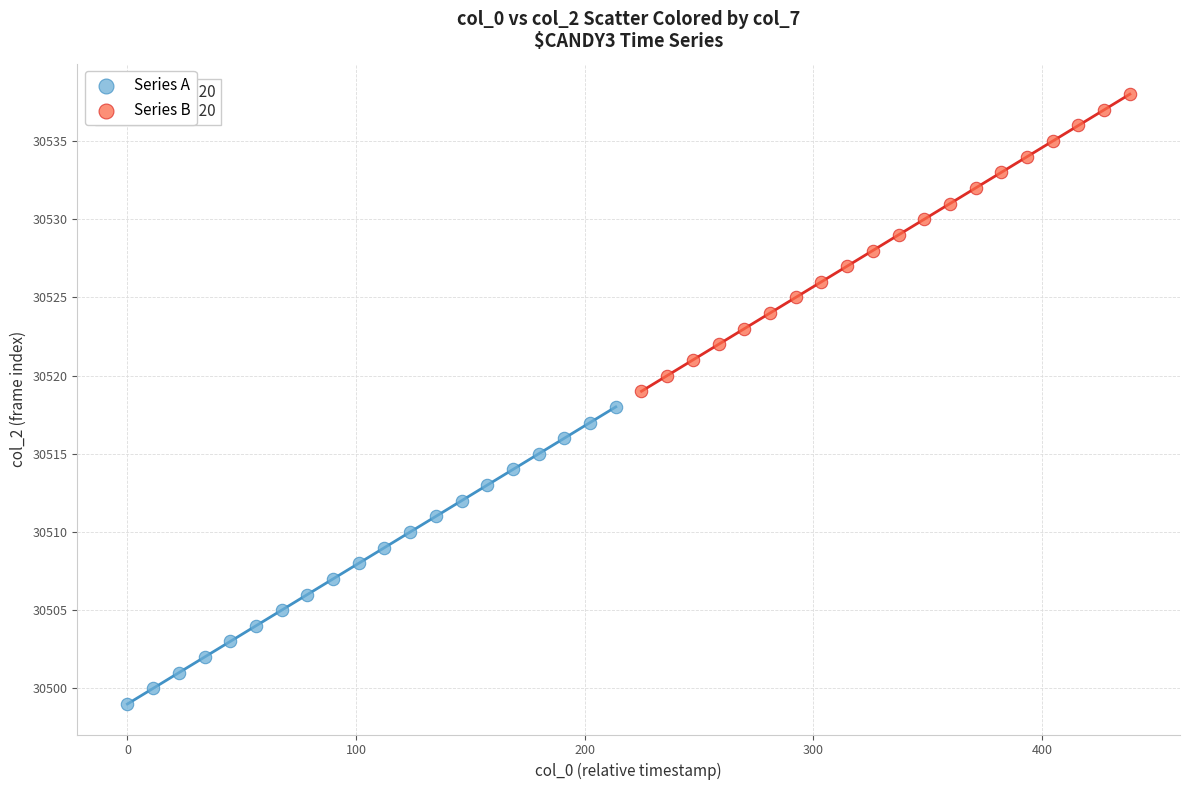

Which series reaches the minimum Y coordinate?

Series A